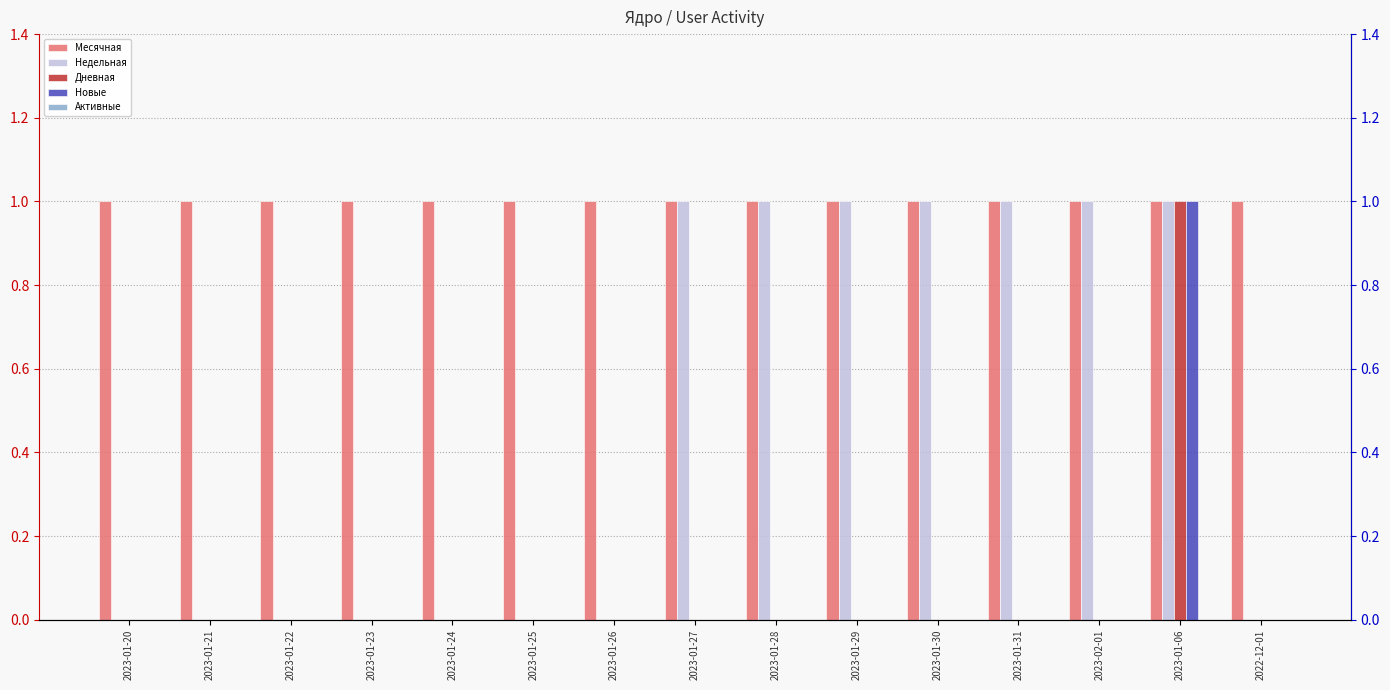

Reading right to left, list all the values displayed in this chart.

Месячная: 1	1	1	1	1	1	1	1	1	1	1	1	1	1	1
Недельная: 0	1	1	1	1	1	1	1	0	0	0	0	0	0	0
Дневная: 0	1	0	0	0	0	0	0	0	0	0	0	0	0	0
Новые: 0	1	0	0	0	0	0	0	0	0	0	0	0	0	0
Активные: 0	0	0	0	0	0	0	0	0	0	0	0	0	0	0